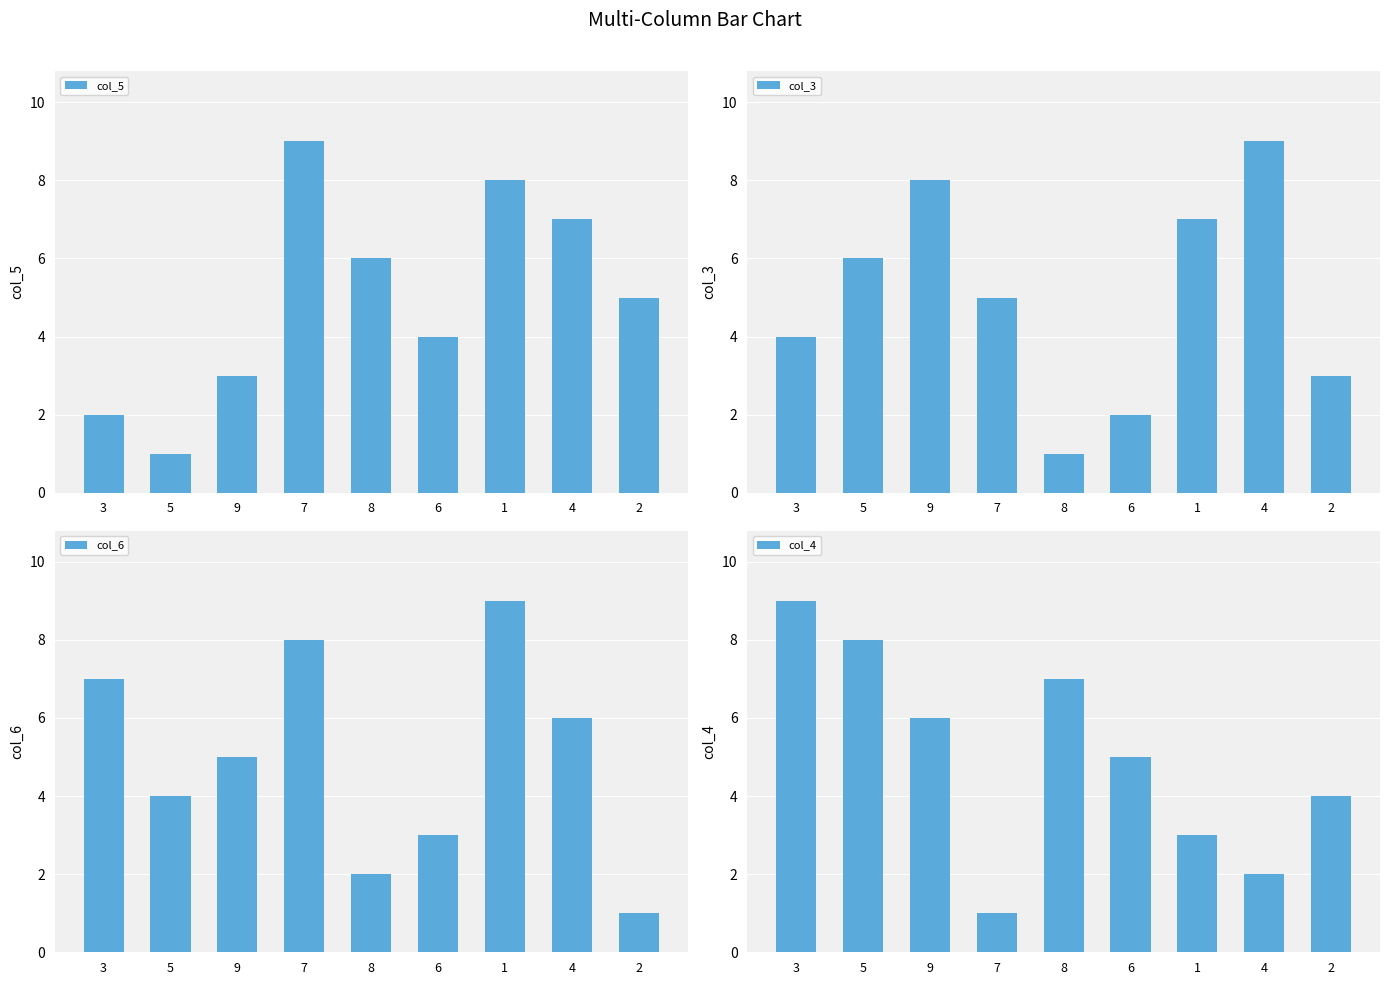

What is the spread (max minus min) of values at 6?

3